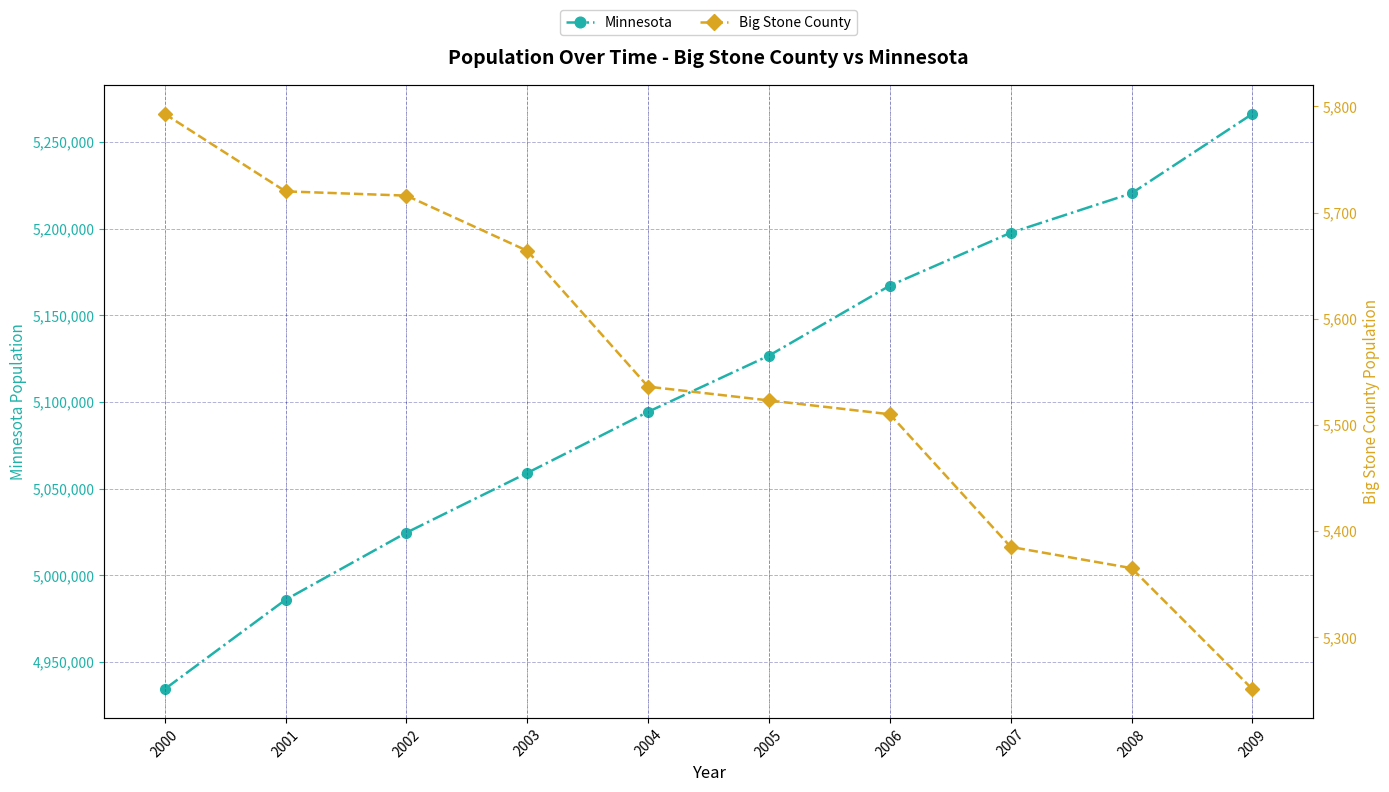

Is the value of Big Stone County at 2002 greater than the value of Minnesota at 2003?

No